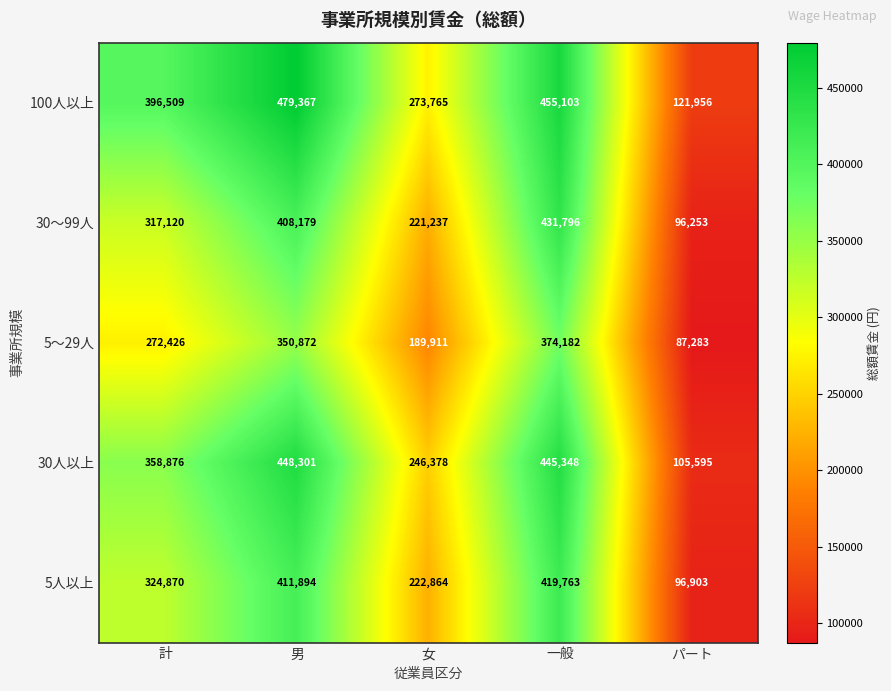

What is the difference between the 5～29人 values at 男 and 女?

160961